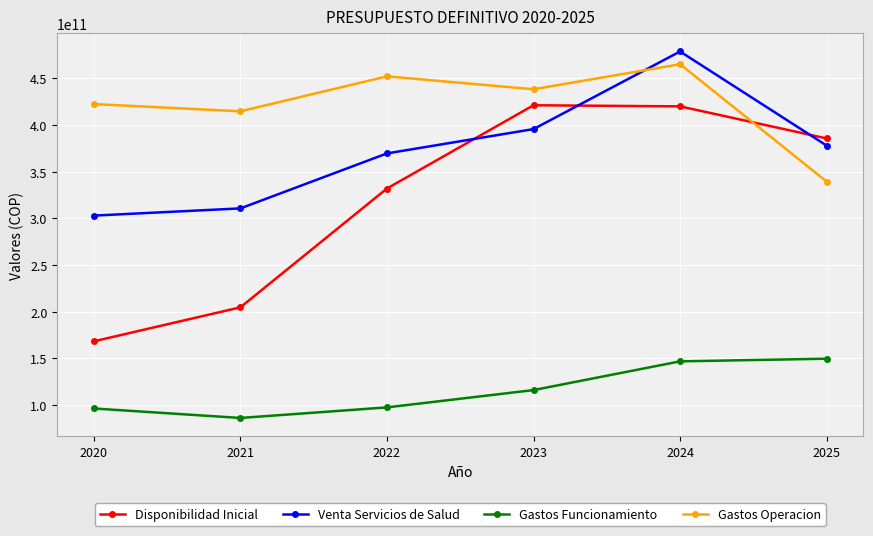

The value of Disponibilidad Inicial at 2025 is 242164535763. True or false?

False